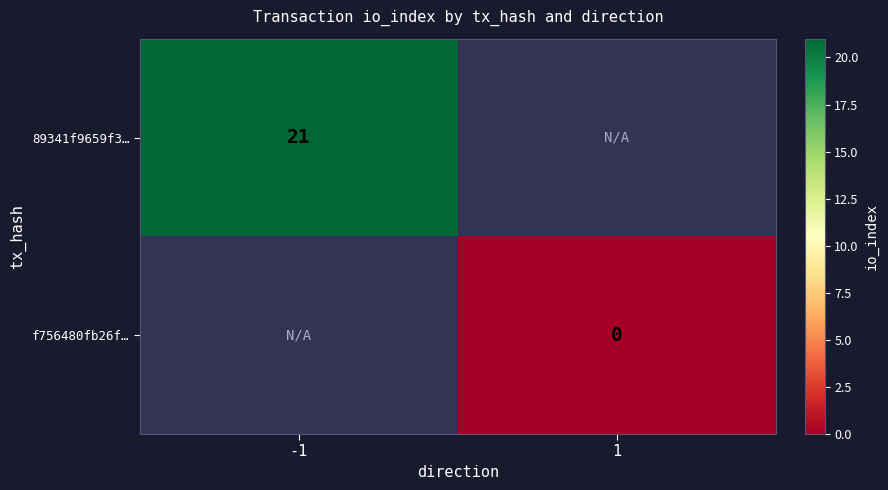

How many distinct data groups are displayed?

2